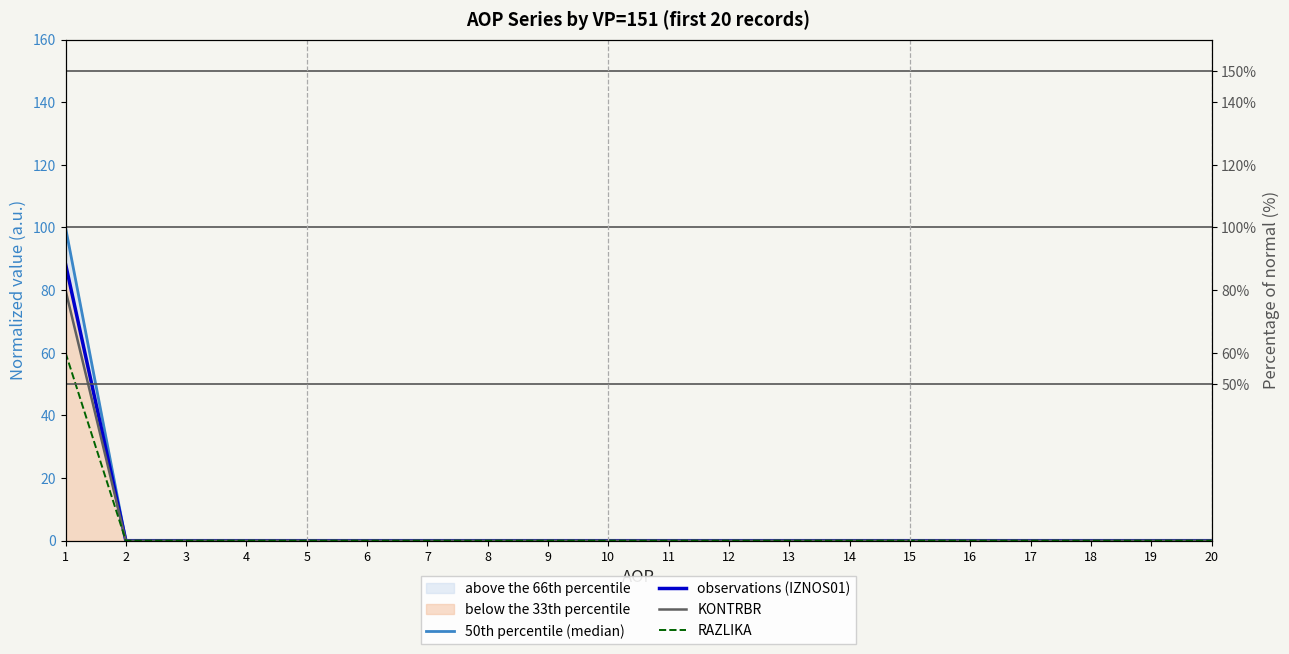

How many values in RAZLIKA are above zero?

1